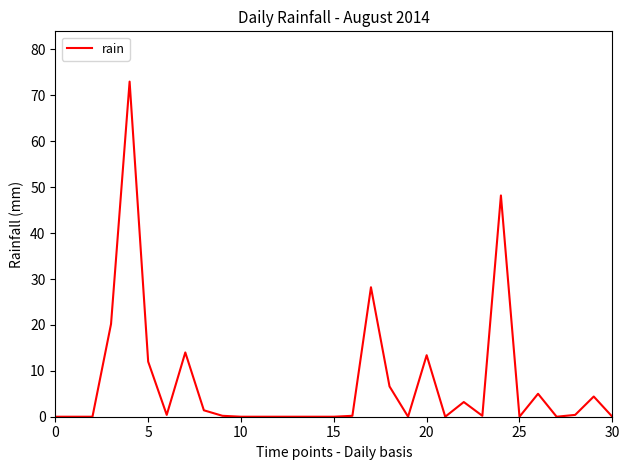

Count the number of categories in the chart.

31